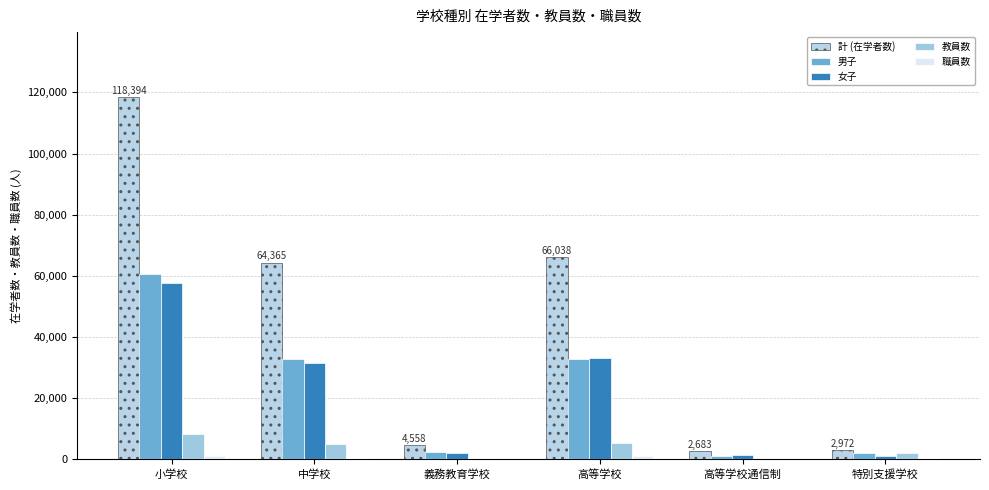

The value of 教員数 at 中学校 is 5135. True or false?

True